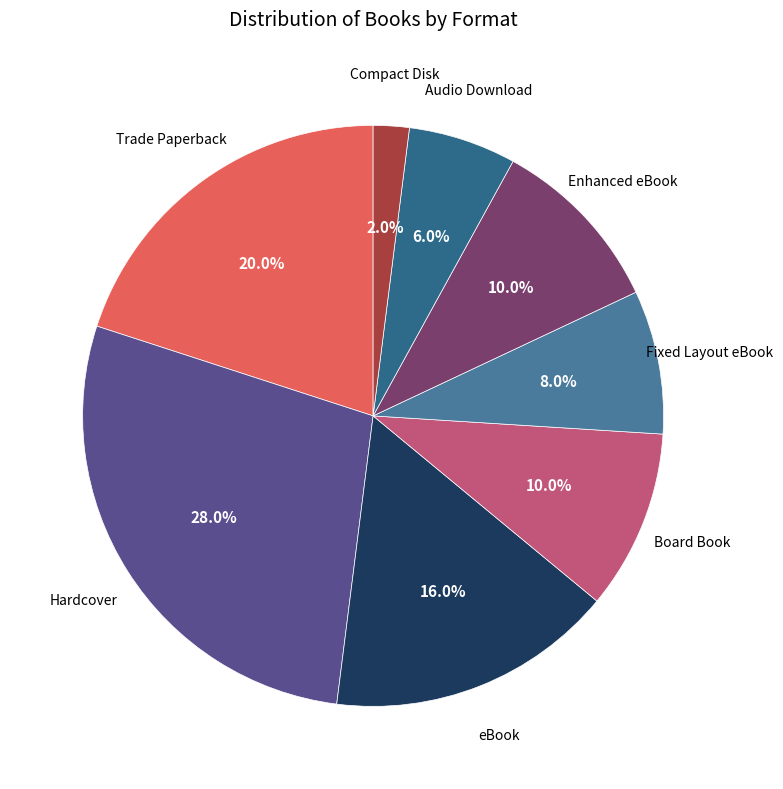

How many slices are in this pie chart?

8